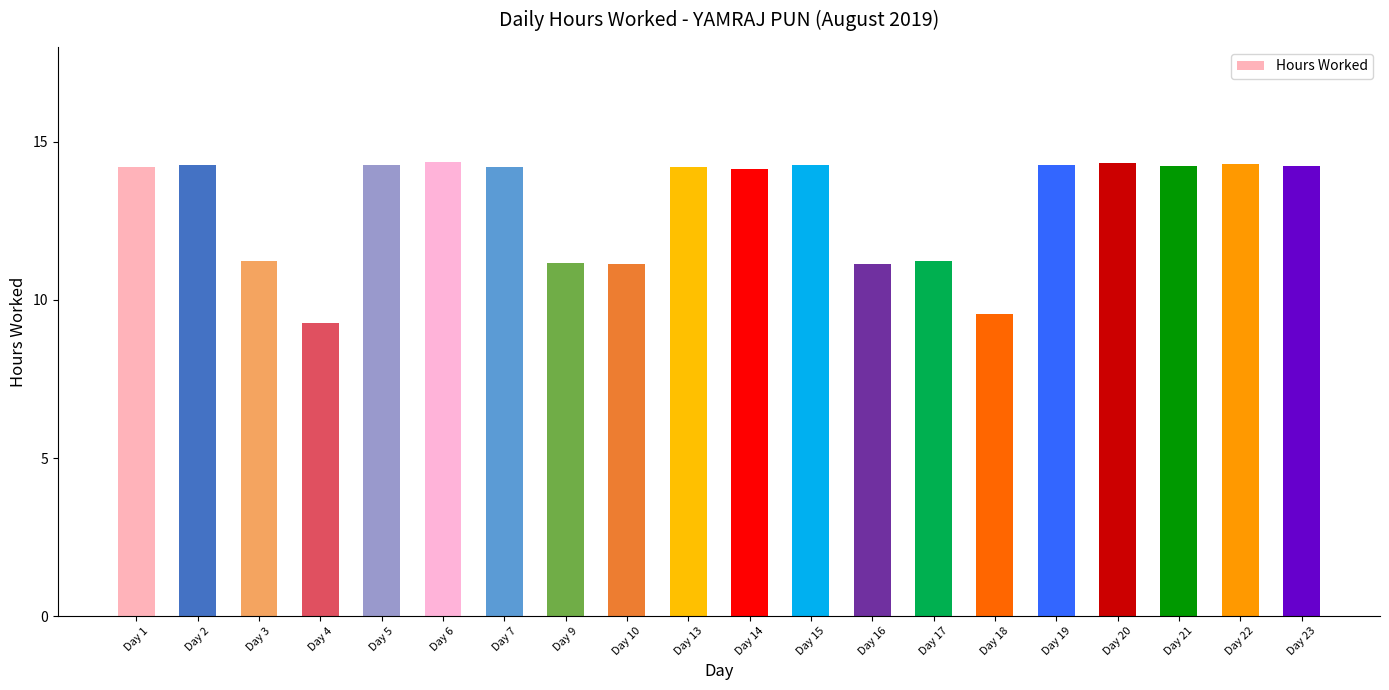

Which has a higher value, Day 4 or Day 16?

Day 16